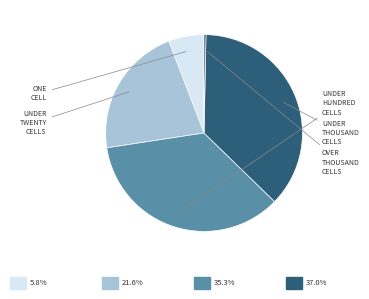

Is there a majority slice in this chart?

No